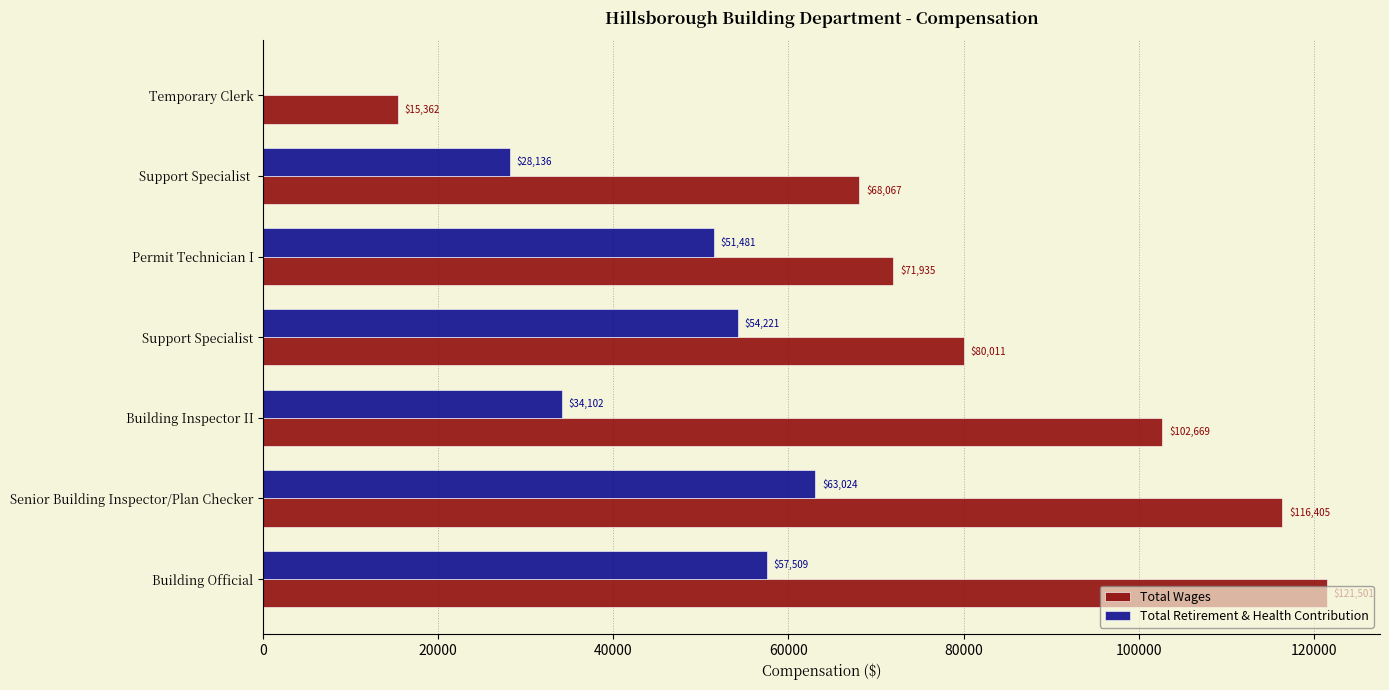

Which series has the largest total across all categories?

Total Wages